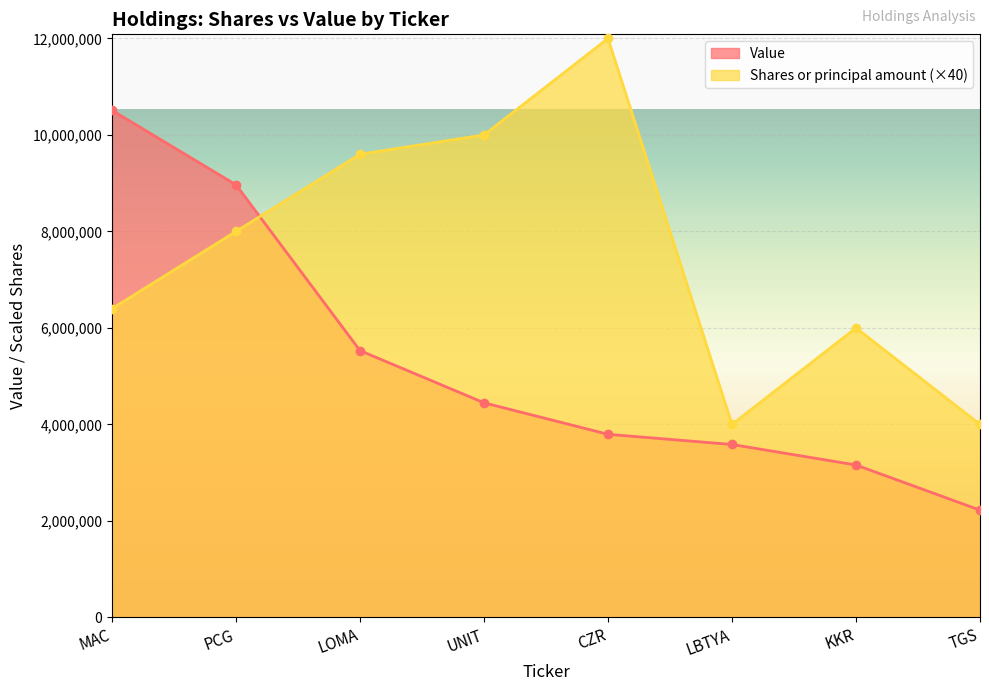

Count the number of categories in the chart.

8